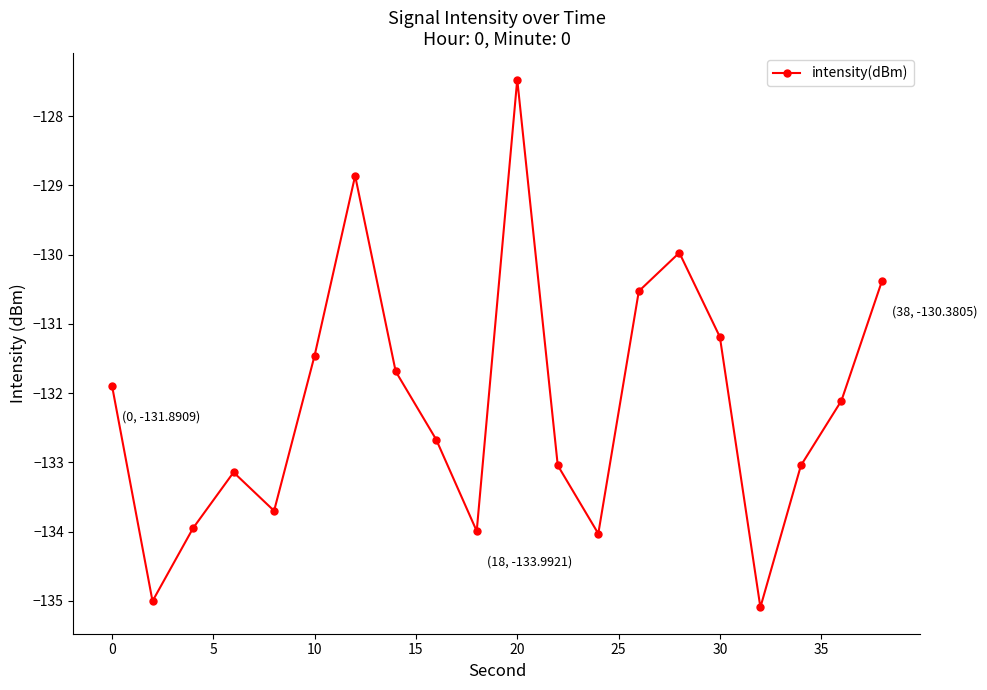

What is the difference between the maximum and minimum values?

7.6